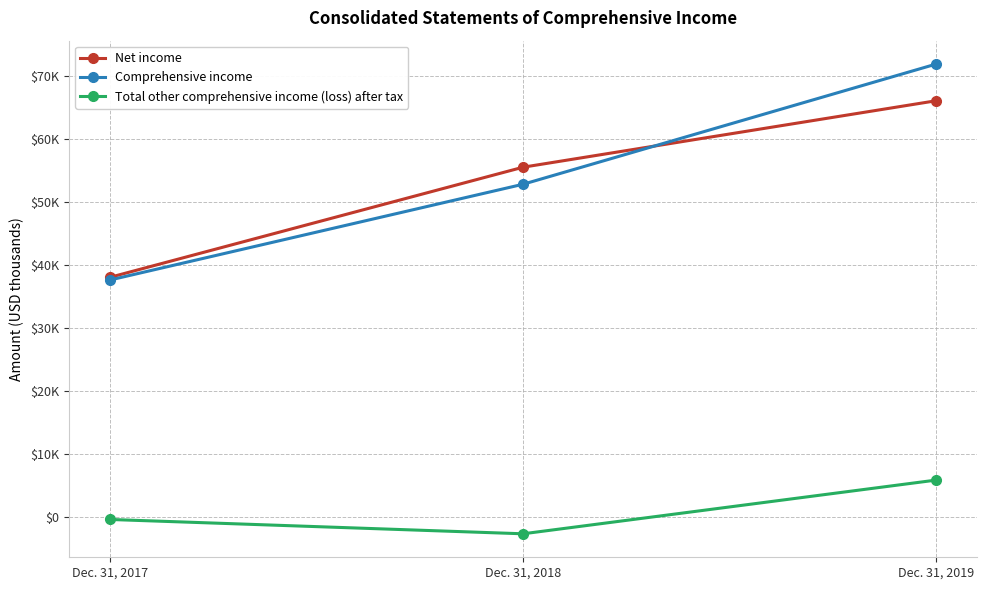

What is the sum of the Comprehensive income values at Dec. 31, 2019 and Dec. 31, 2017?

109498